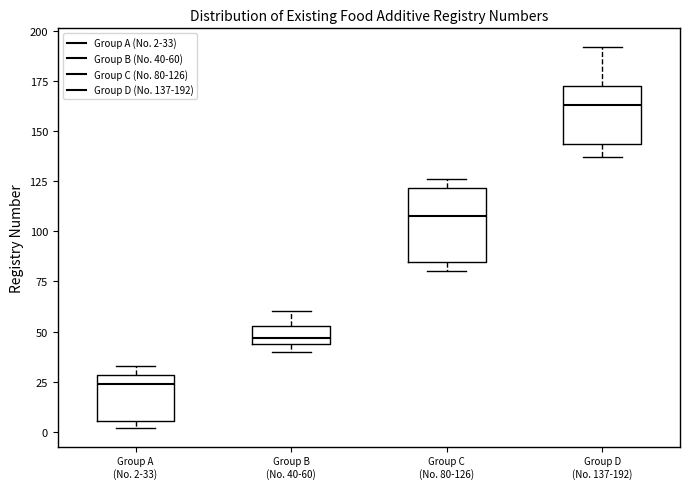

Which box is the tallest, from its lower edge to its upper edge?

Group C (No. 80-126)